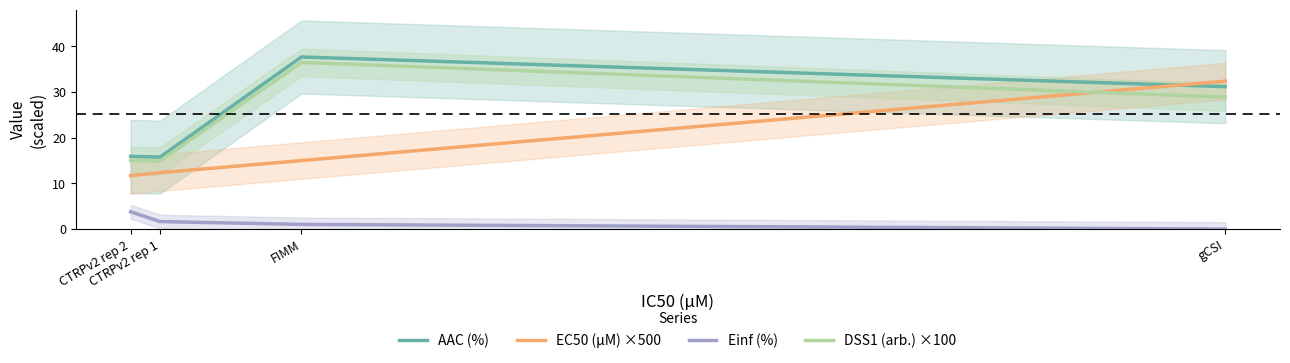

What value does the DSS1 (arb.) ×100 series have at gCSI?

28.9